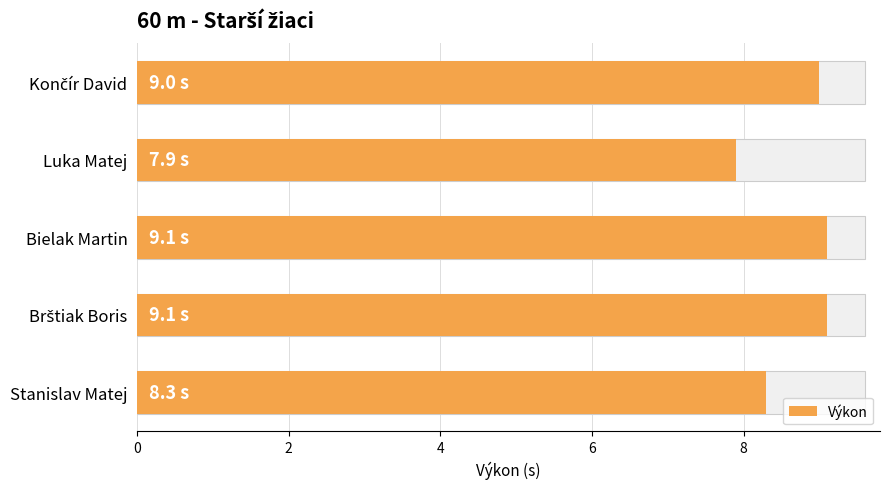

Where is the data nearest to the value 8?

Luka Matej